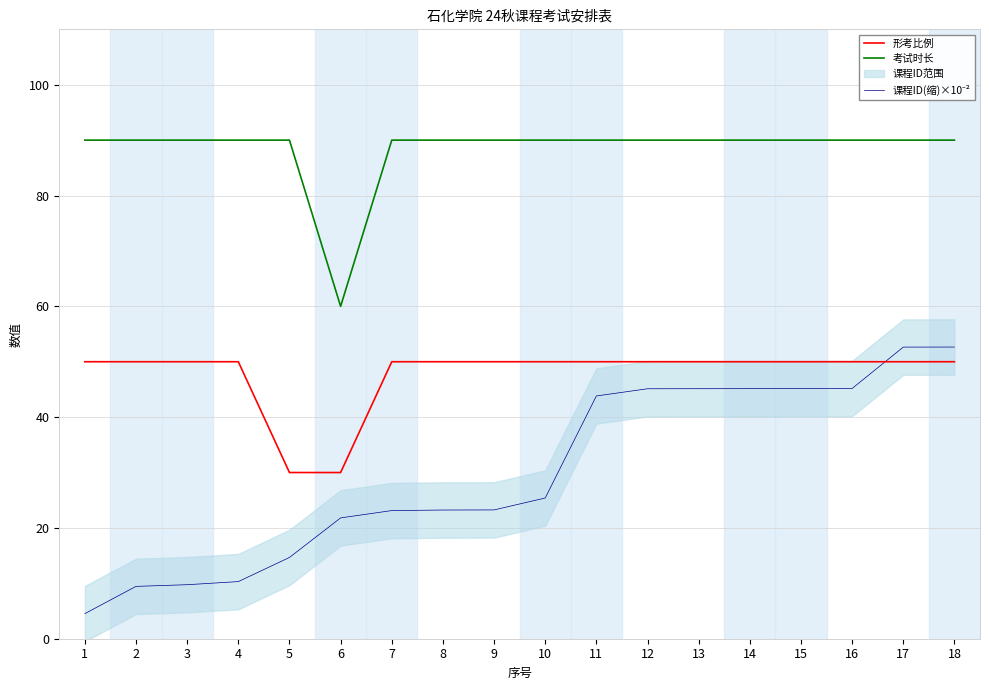

How many data points in 形考比例 are less than 50?

2